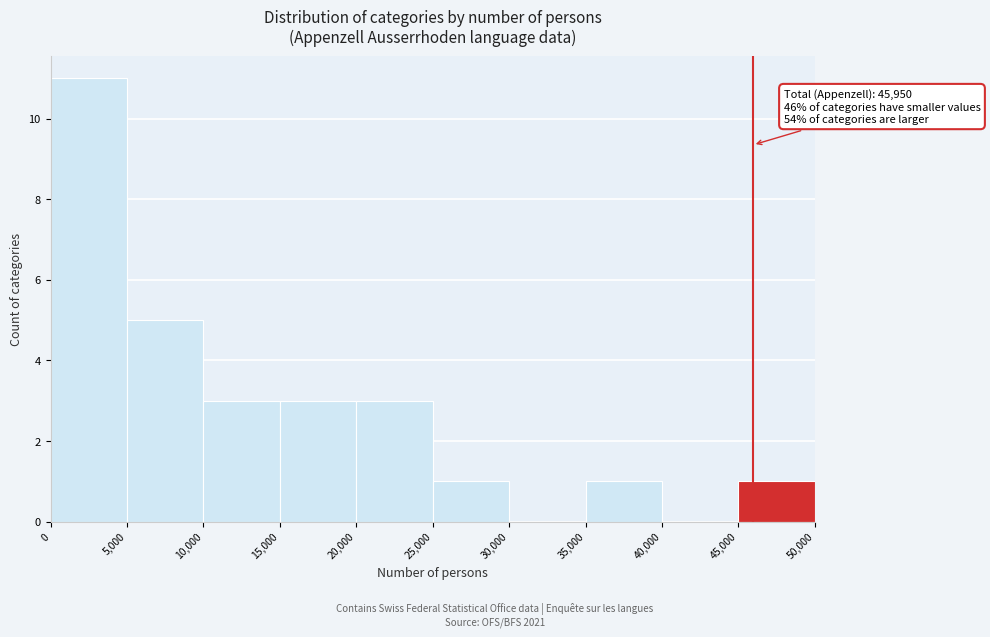

Over which range of the x-axis is the bar tallest?

0 to 5,000